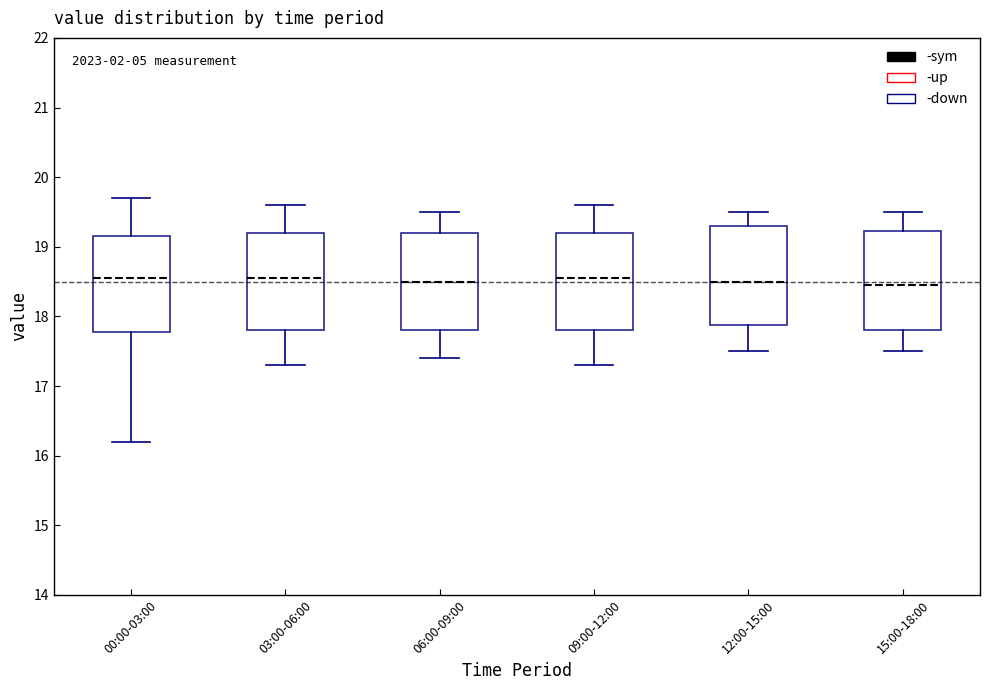

Where does the median line of the box for 09:00-12:00 sit on the y-axis? The values are not printed on the chart, so give them approximately, as read against the axis.

18.6